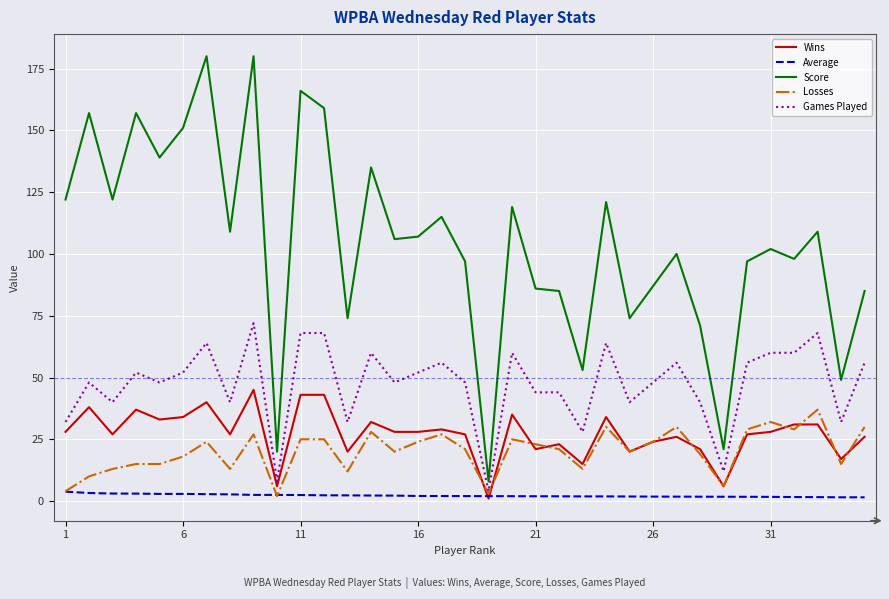

Which series has the widest spread of values?

Score